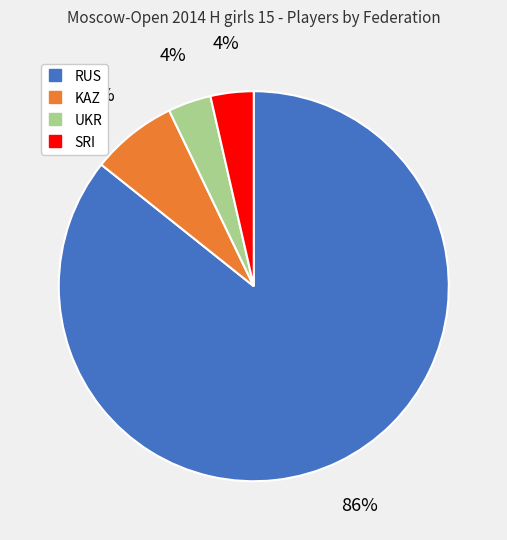

The KAZ slice represents 15% of the pie. True or false?

False